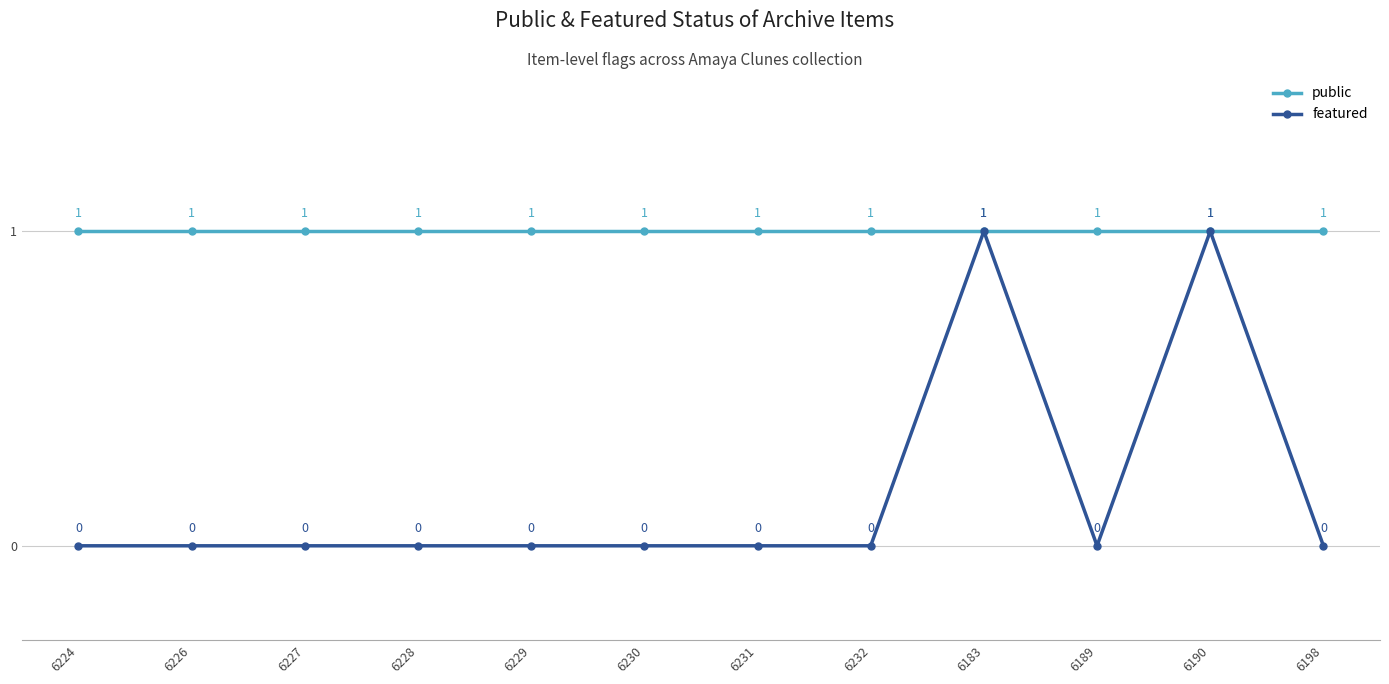

True or false: featured has more than 2 interior local peaks.

False